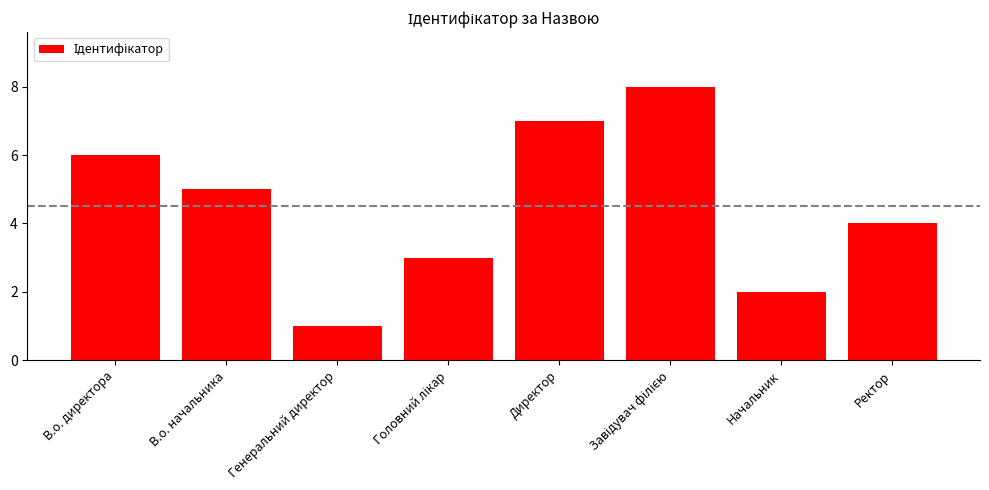

Where is the data nearest to the value 4?

Ректор